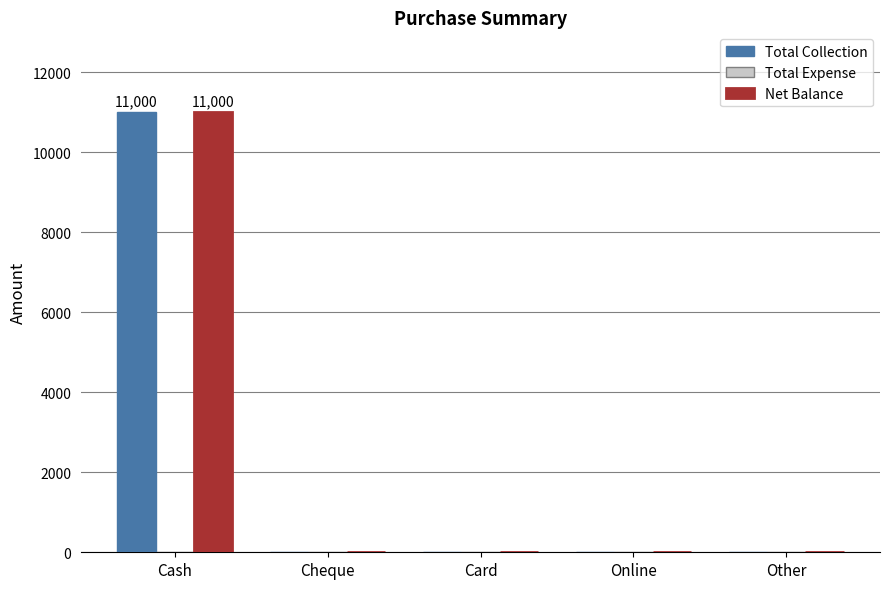

Are the bars grouped side by side (vs. stacked)?

Yes